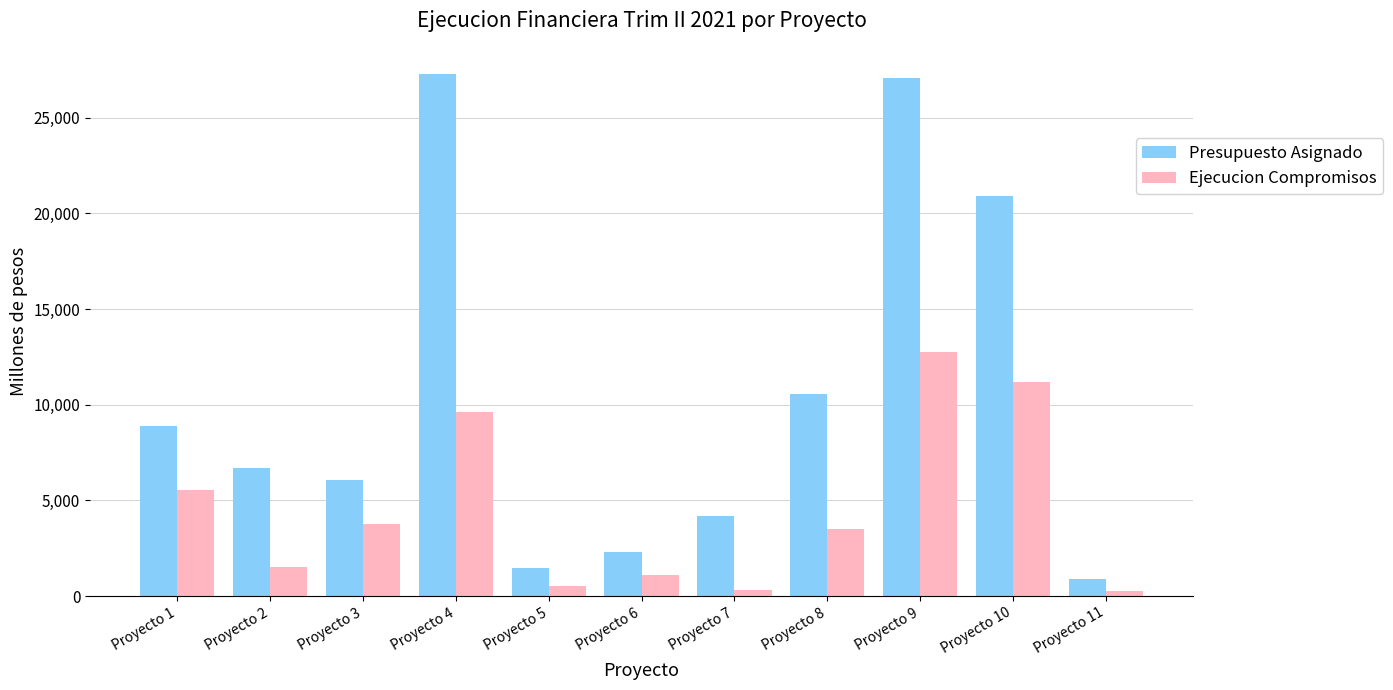

What is the spread (max minus min) of values at Proyecto 2?

5156.4